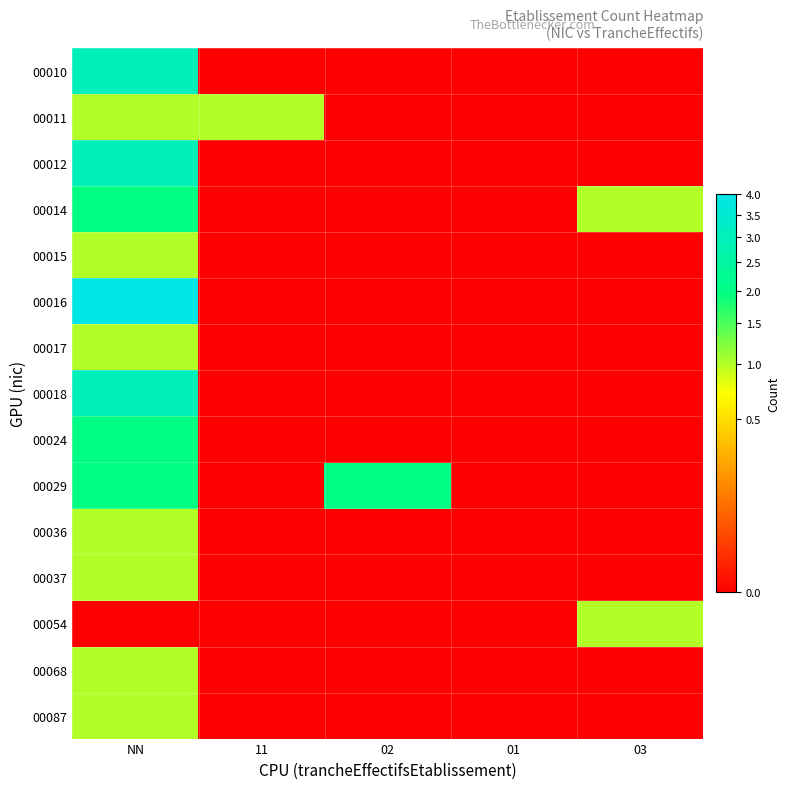

At NN, list the series in order from largest to smallest.

00016, 00010, 00012, 00018, 00014, 00024, 00029, 00011, 00015, 00017, 00036, 00037, 00068, 00087, 00054